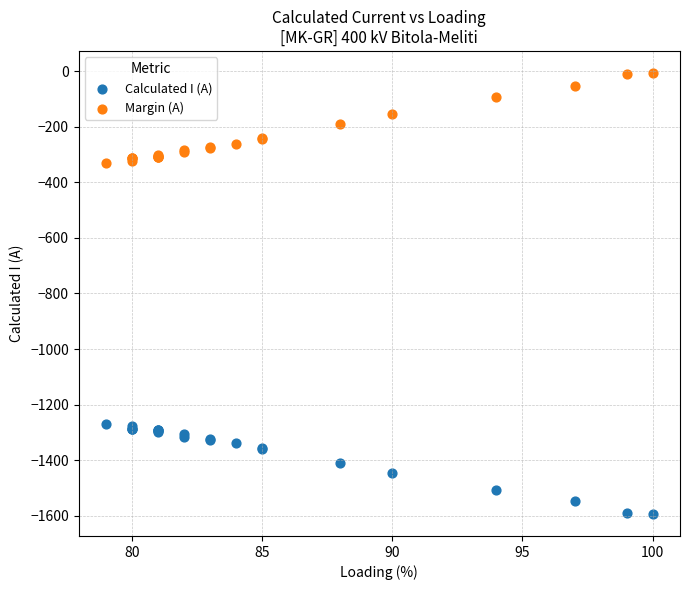

Which series reaches the maximum Y coordinate?

Margin (A)